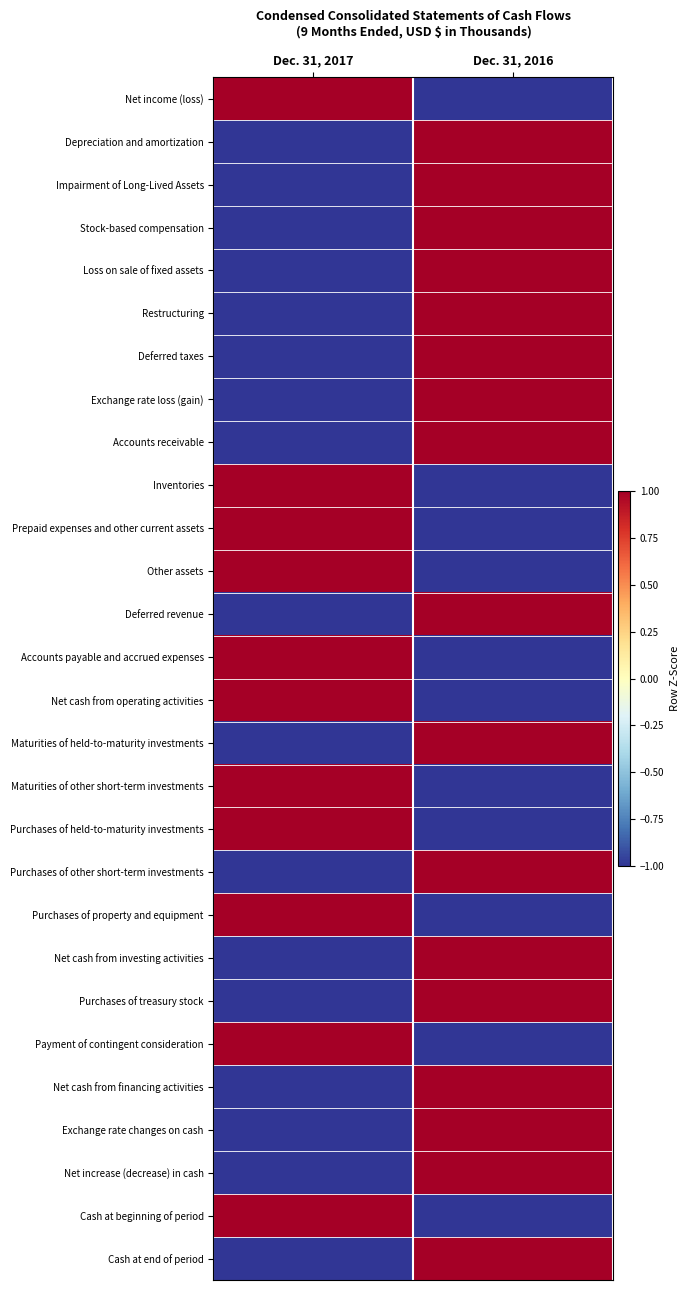

Reading left to right, extract all data points from this chart.

Net income (loss): Dec. 31, 2017=1	Dec. 31, 2016=-1
Depreciation and amortization: Dec. 31, 2017=-1	Dec. 31, 2016=1
Impairment of Long-Lived Assets: Dec. 31, 2017=-1	Dec. 31, 2016=1
Stock-based compensation: Dec. 31, 2017=-1	Dec. 31, 2016=1
Loss on sale of fixed assets: Dec. 31, 2017=-1	Dec. 31, 2016=1
Restructuring: Dec. 31, 2017=-1	Dec. 31, 2016=1
Deferred taxes: Dec. 31, 2017=-1	Dec. 31, 2016=1
Exchange rate loss (gain): Dec. 31, 2017=-1	Dec. 31, 2016=1
Accounts receivable: Dec. 31, 2017=-1	Dec. 31, 2016=1
Inventories: Dec. 31, 2017=1	Dec. 31, 2016=-1
Prepaid expenses and other current assets: Dec. 31, 2017=1	Dec. 31, 2016=-1
Other assets: Dec. 31, 2017=1	Dec. 31, 2016=-1
Deferred revenue: Dec. 31, 2017=-1	Dec. 31, 2016=1
Accounts payable and accrued expenses: Dec. 31, 2017=1	Dec. 31, 2016=-1
Net cash from operating activities: Dec. 31, 2017=1	Dec. 31, 2016=-1
Maturities of held-to-maturity investments: Dec. 31, 2017=-1	Dec. 31, 2016=1
Maturities of other short-term investments: Dec. 31, 2017=1	Dec. 31, 2016=-1
Purchases of held-to-maturity investments: Dec. 31, 2017=1	Dec. 31, 2016=-1
Purchases of other short-term investments: Dec. 31, 2017=-1	Dec. 31, 2016=1
Purchases of property and equipment: Dec. 31, 2017=1	Dec. 31, 2016=-1
Net cash from investing activities: Dec. 31, 2017=-1	Dec. 31, 2016=1
Purchases of treasury stock: Dec. 31, 2017=-1	Dec. 31, 2016=1
Payment of contingent consideration: Dec. 31, 2017=1	Dec. 31, 2016=-1
Net cash from financing activities: Dec. 31, 2017=-1	Dec. 31, 2016=1
Exchange rate changes on cash: Dec. 31, 2017=-1	Dec. 31, 2016=1
Net increase (decrease) in cash: Dec. 31, 2017=-1	Dec. 31, 2016=1
Cash at beginning of period: Dec. 31, 2017=1	Dec. 31, 2016=-1
Cash at end of period: Dec. 31, 2017=-1	Dec. 31, 2016=1